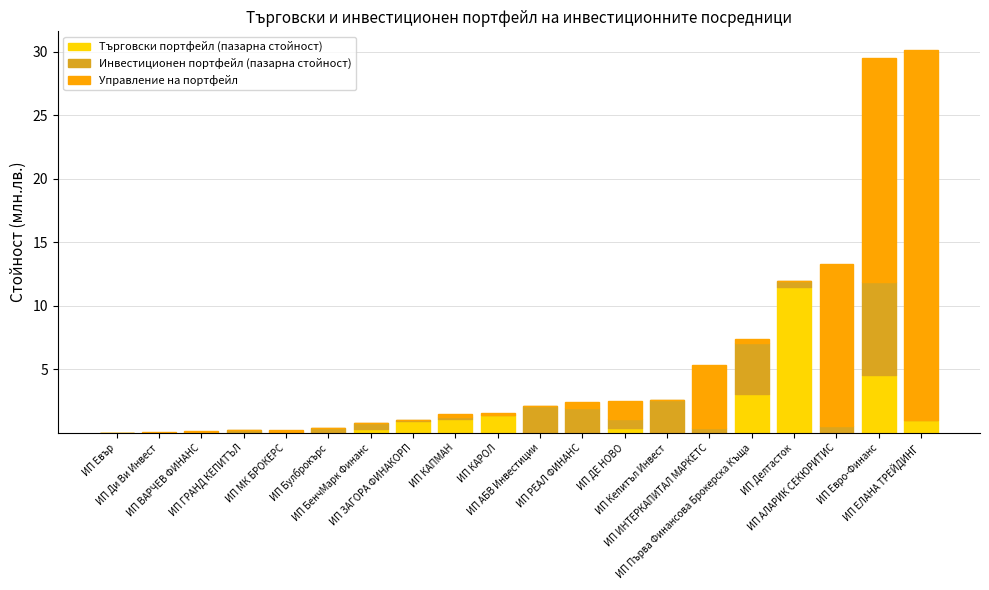

What is the maximum value for Търговски портфейл (пазарна стойност)?

11.5